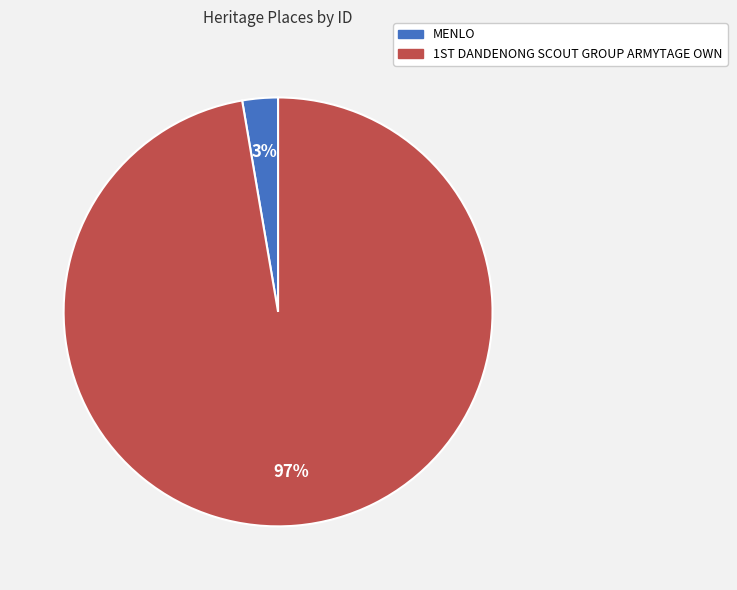

What is the majority slice?

1ST DANDENONG SCOUT GROUP ARMYTAGE OWN